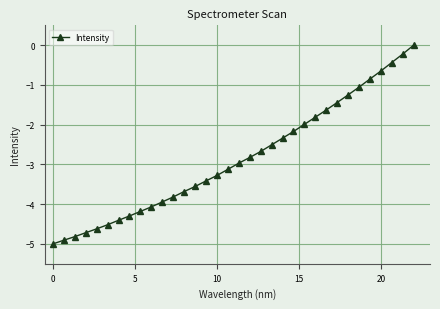

What is the value of the 27th point from the left?

-1.4